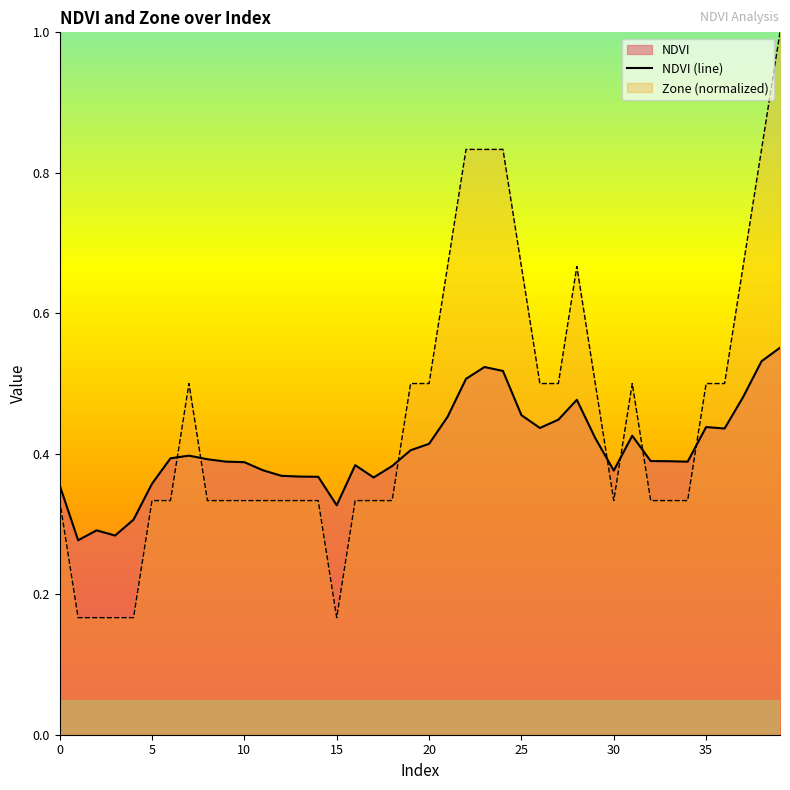

Which series has the largest range (max minus min)?

Zone (normalized)